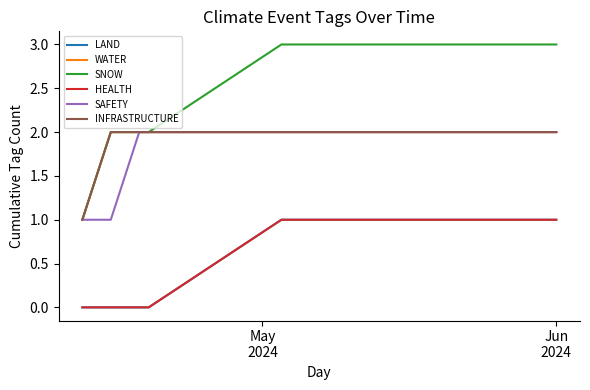

At which label does INFRASTRUCTURE reach its minimum?

May
2024